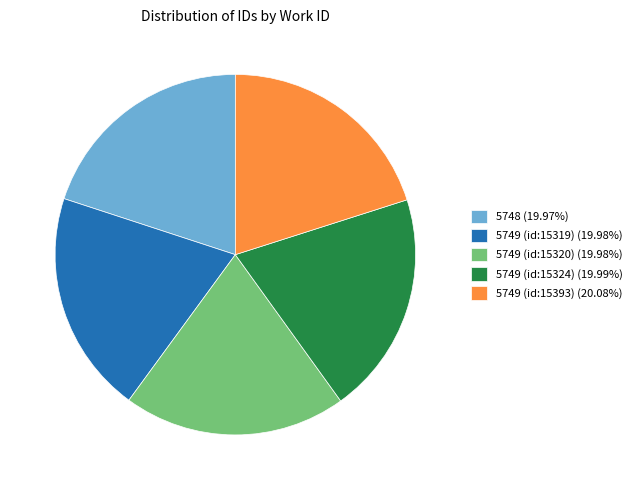

Count the number of slices in the pie.

5